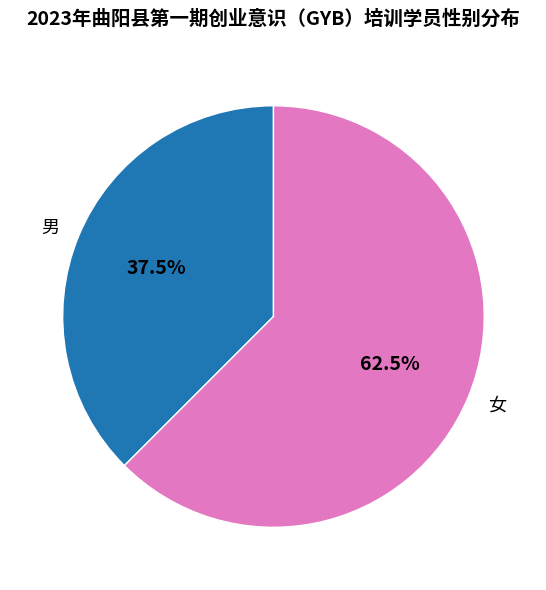

Is there any slice that represents more than half of the pie?

Yes